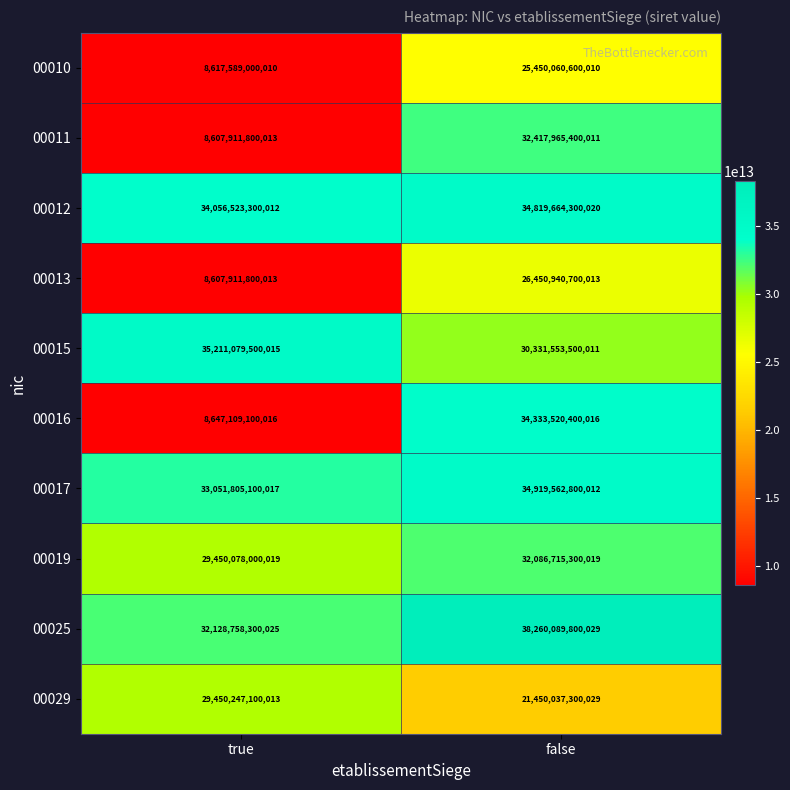

What is the difference between the maximum and minimum values in the 00012 series?

763141000008